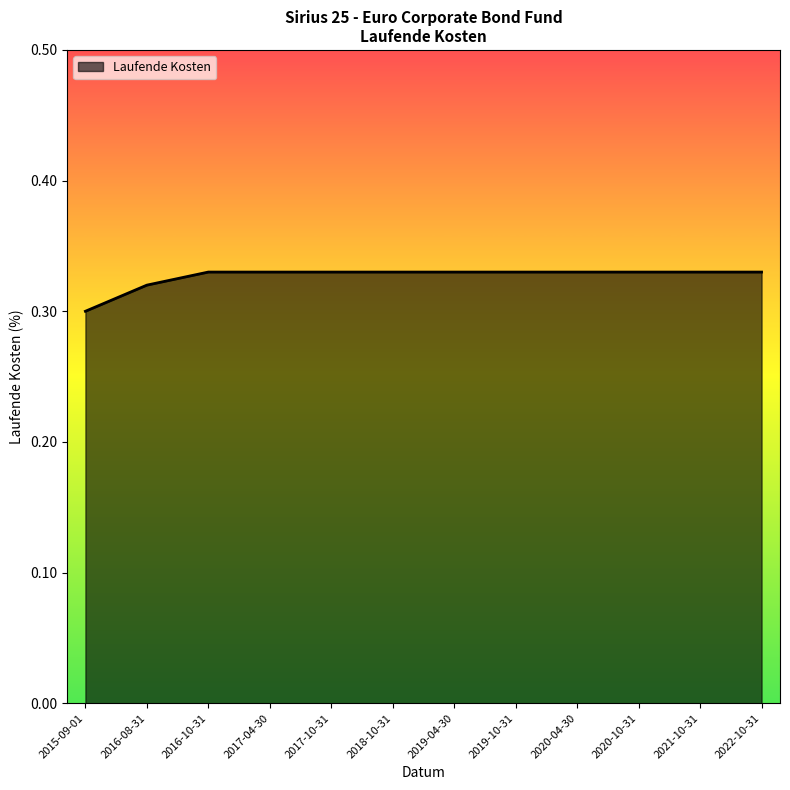

What position from the right is 2016-10-31?

10